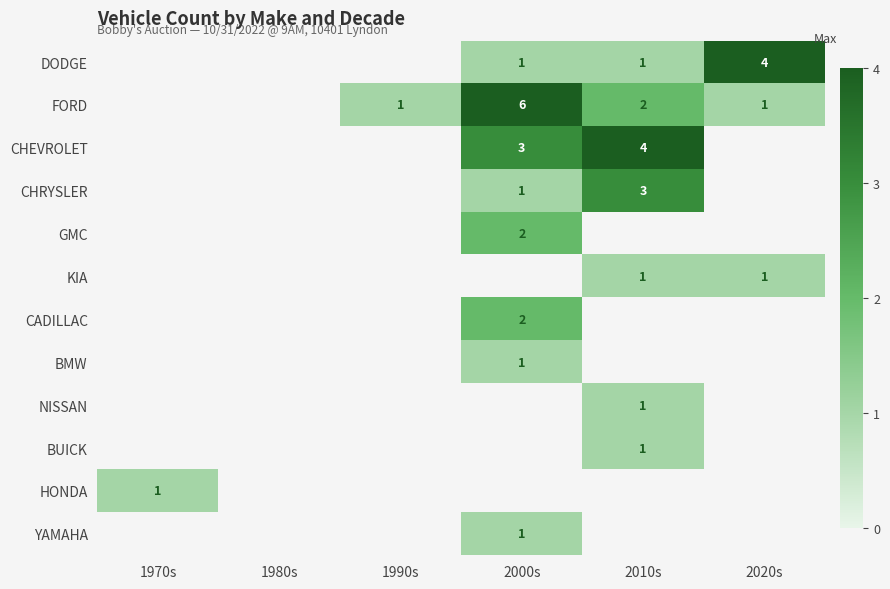

How many categories are shown in the chart?

6